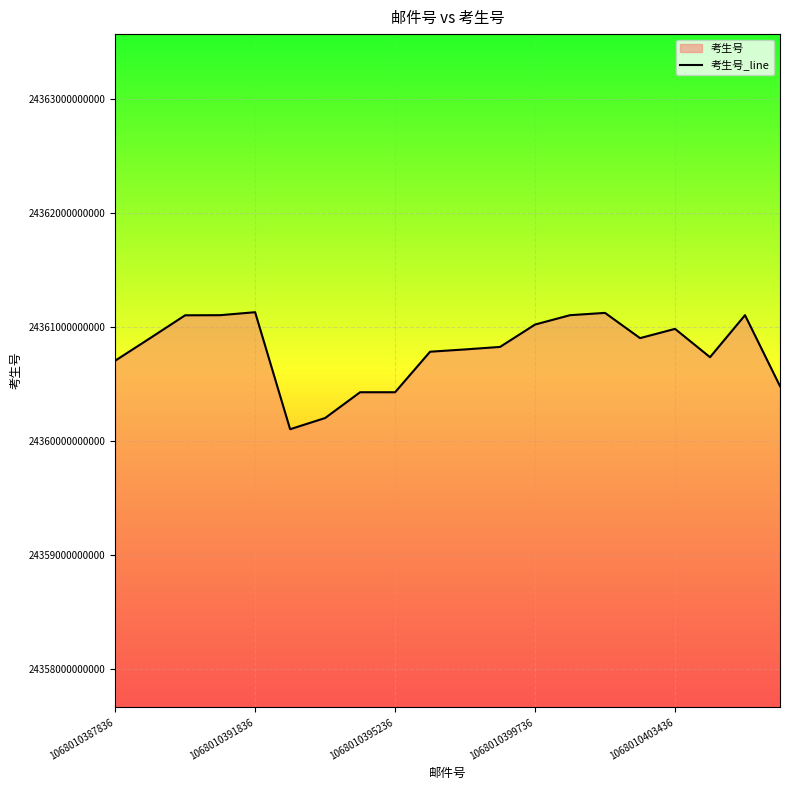

At which category does the data reach its first local valley?

5